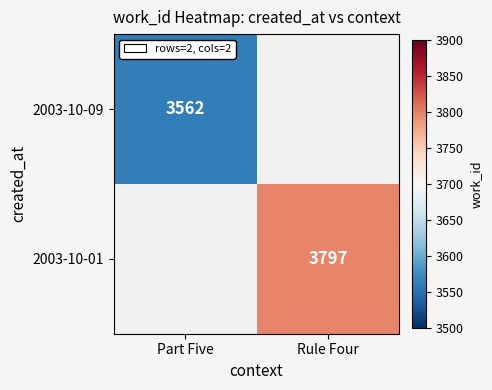

True or false: 2003-10-01 has a value of 3797 at Rule Four.

True